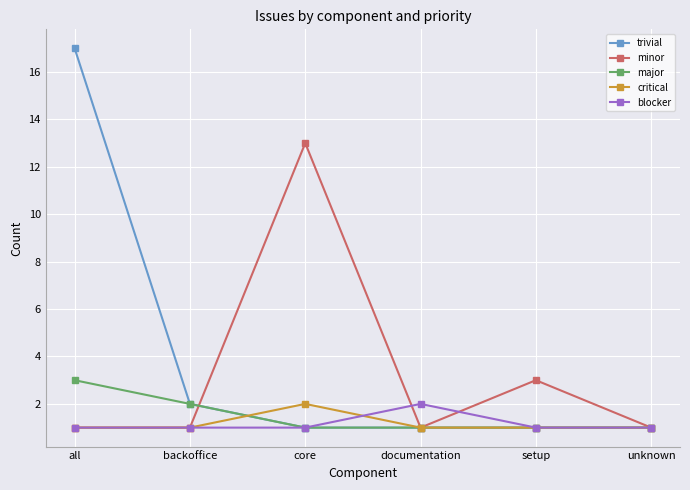

True or false: trivial has more than 1 points higher than both neighbors.

False